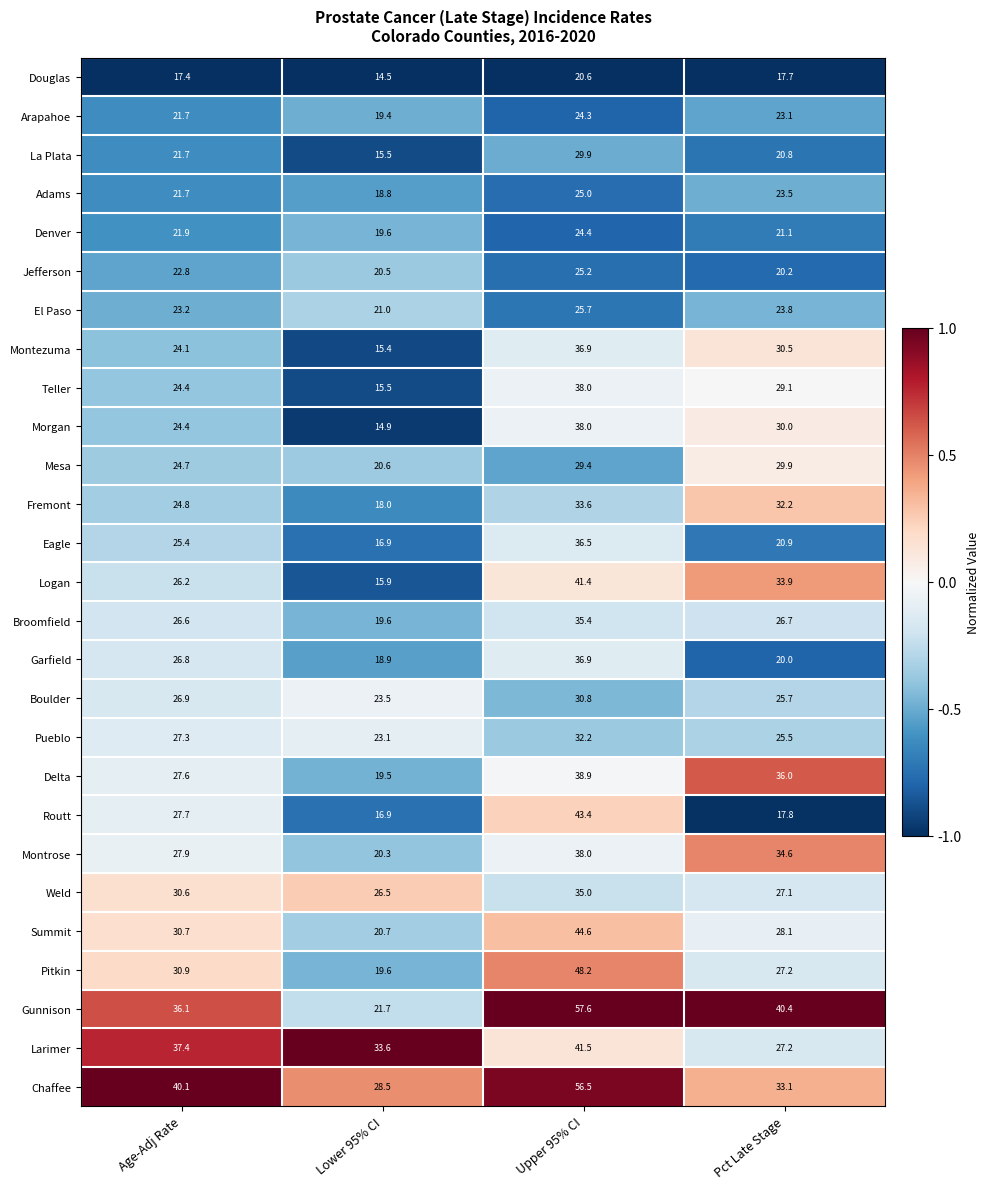

Which series has the widest spread of values?

Gunnison